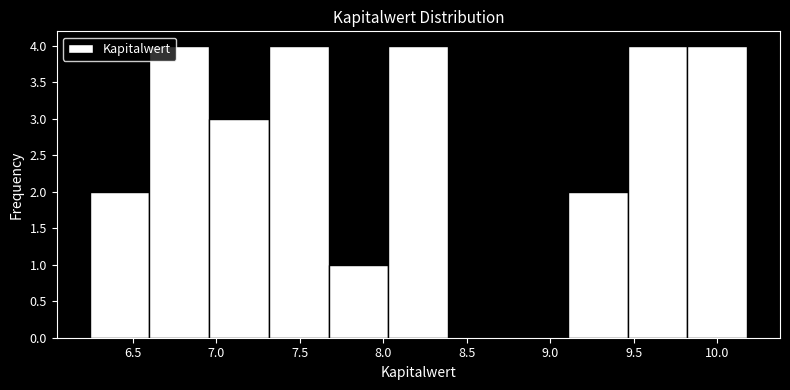

How tall is the bar that spans 9.10 to 9.45 on the x-axis? Neither the bar edges nor the heights are printed on the chart, so give them approximately, as read against the axes.

2